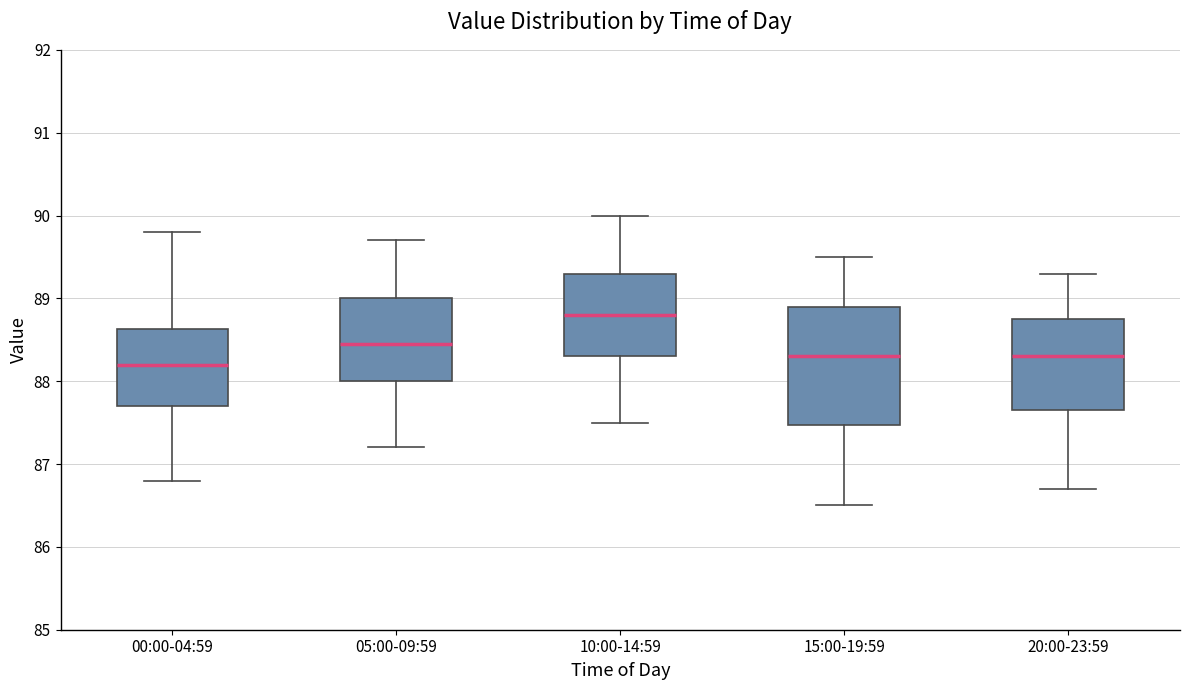

Reading left to right, transcribe this box plot: for each box, give where its median line is, the range the box spans, and where its two whiskers end, as read against the y-axis. The values are not printed on the chart, so give them approximately, as read against the axis.

00:00-04:59: median 88.2, box 87.7 to 88.6, whiskers 86.8 to 89.8
05:00-09:59: median 88.5, box 88.0 to 89.0, whiskers 87.2 to 89.7
10:00-14:59: median 88.8, box 88.3 to 89.3, whiskers 87.5 to 90.0
15:00-19:59: median 88.3, box 87.5 to 88.9, whiskers 86.5 to 89.5
20:00-23:59: median 88.3, box 87.7 to 88.8, whiskers 86.7 to 89.3